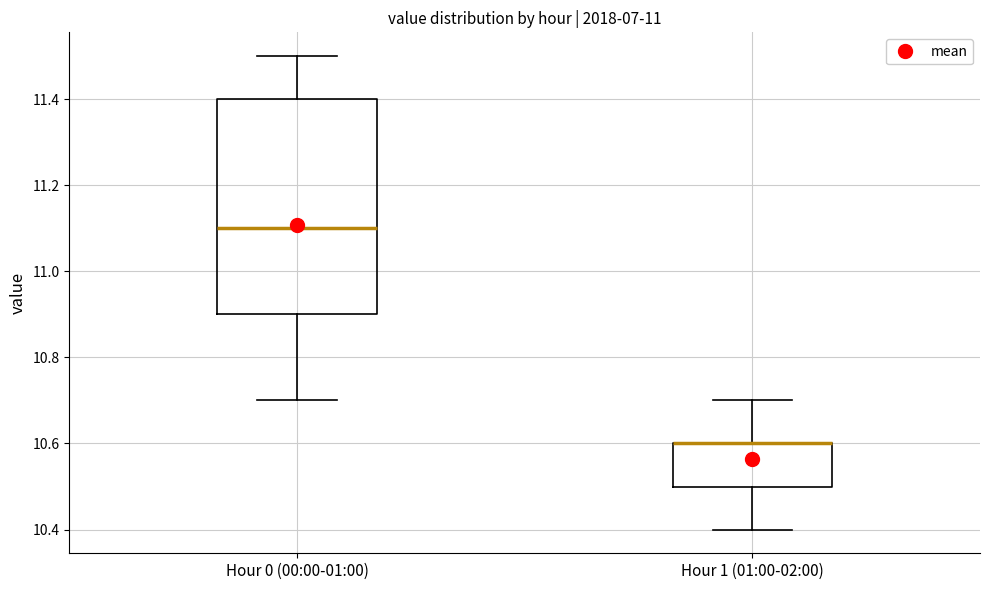

Comparing the boxes themselves (not the whiskers), which one is the tallest?

Hour 0 (00:00-01:00)